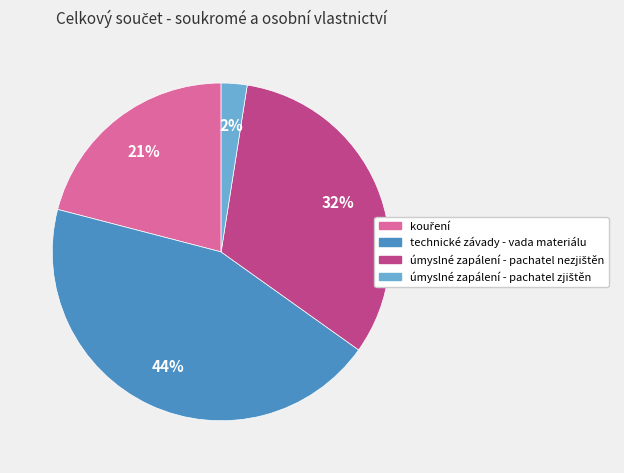

To the nearest percent, what is the average slice percentage?

25%